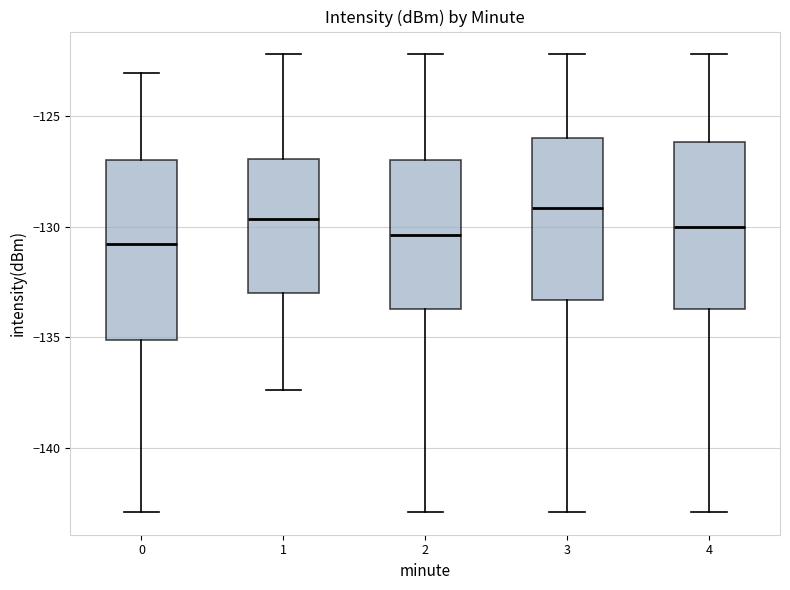

Comparing the boxes themselves (not the whiskers), which one is the tallest?

0